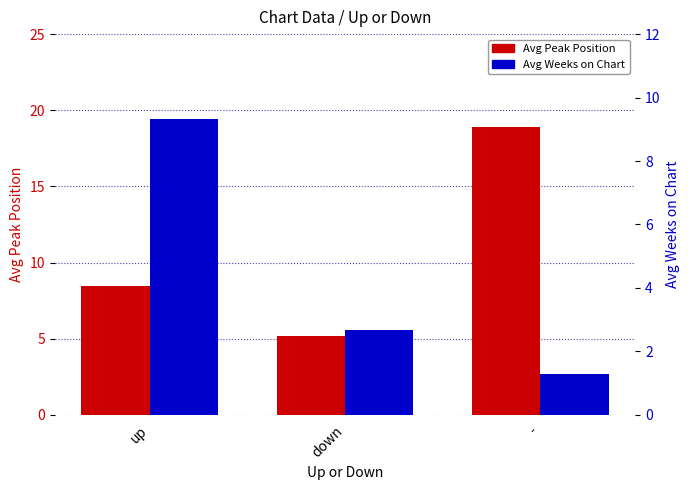

List the labels in order of Avg Weeks on Chart value, largest first.

up, down, -